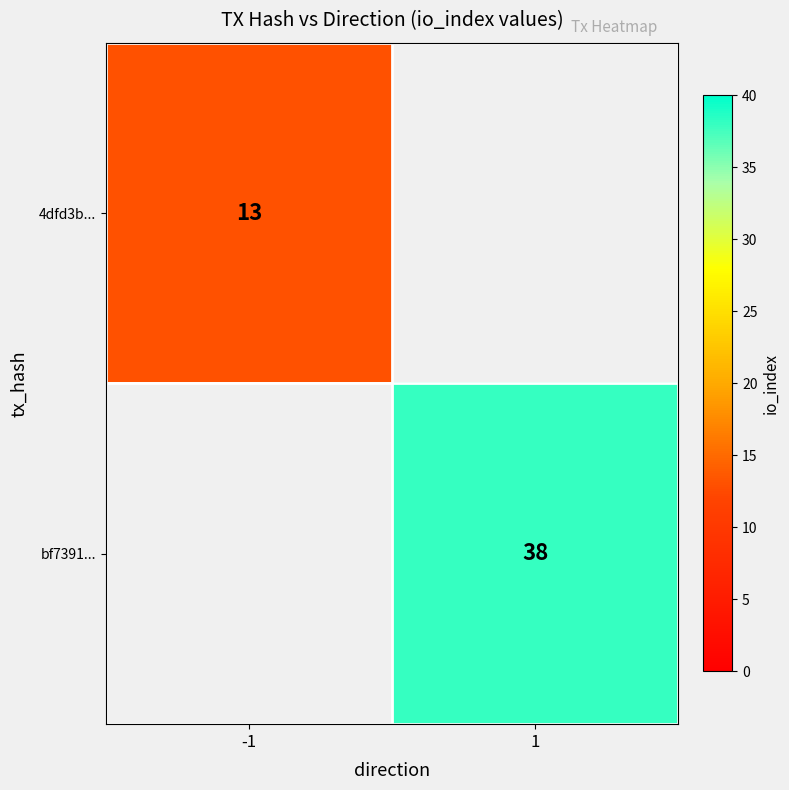

Is it true that bf7391... equals 56 at 1?

False